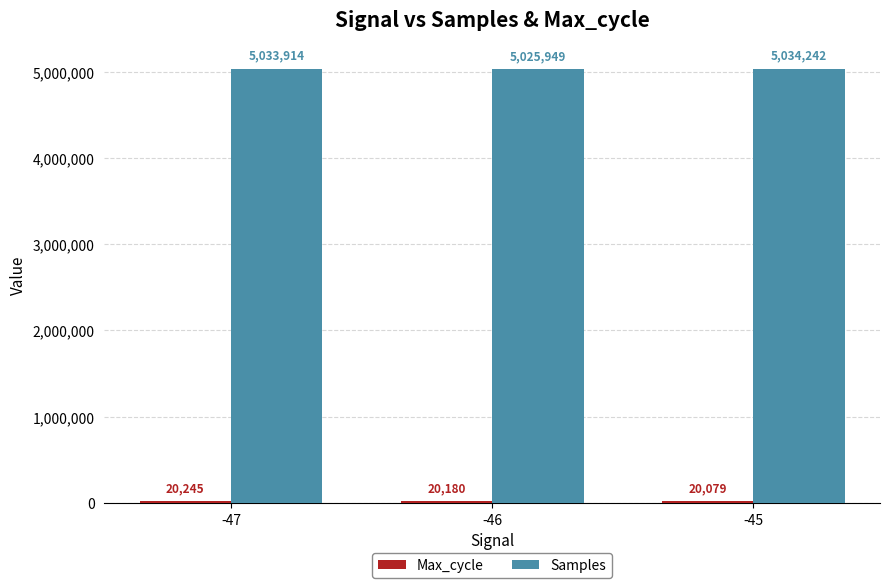

How many series are shown in this chart?

2